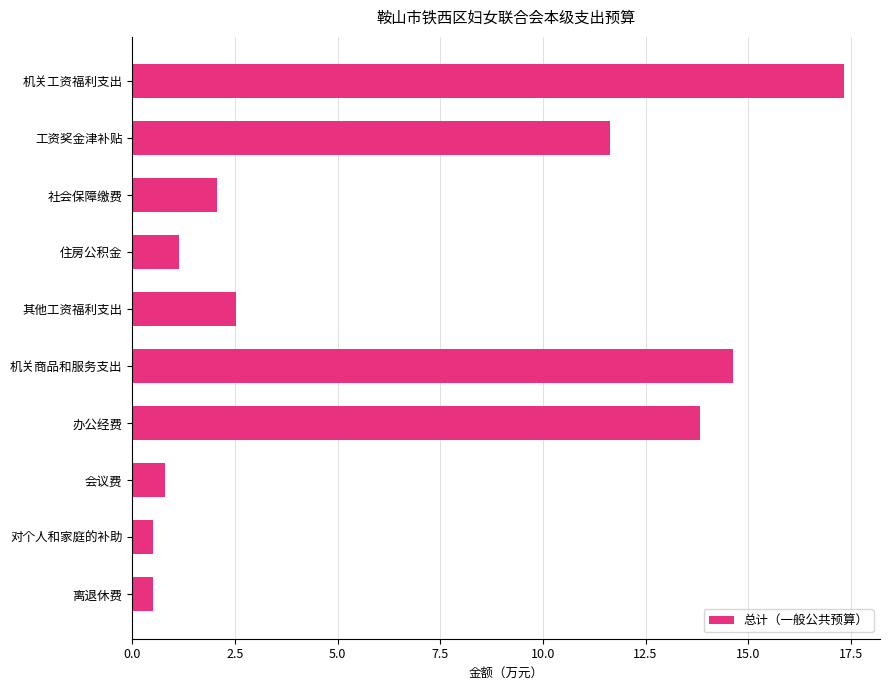

What is the label of the 9th bar from the bottom?

工资奖金津补贴